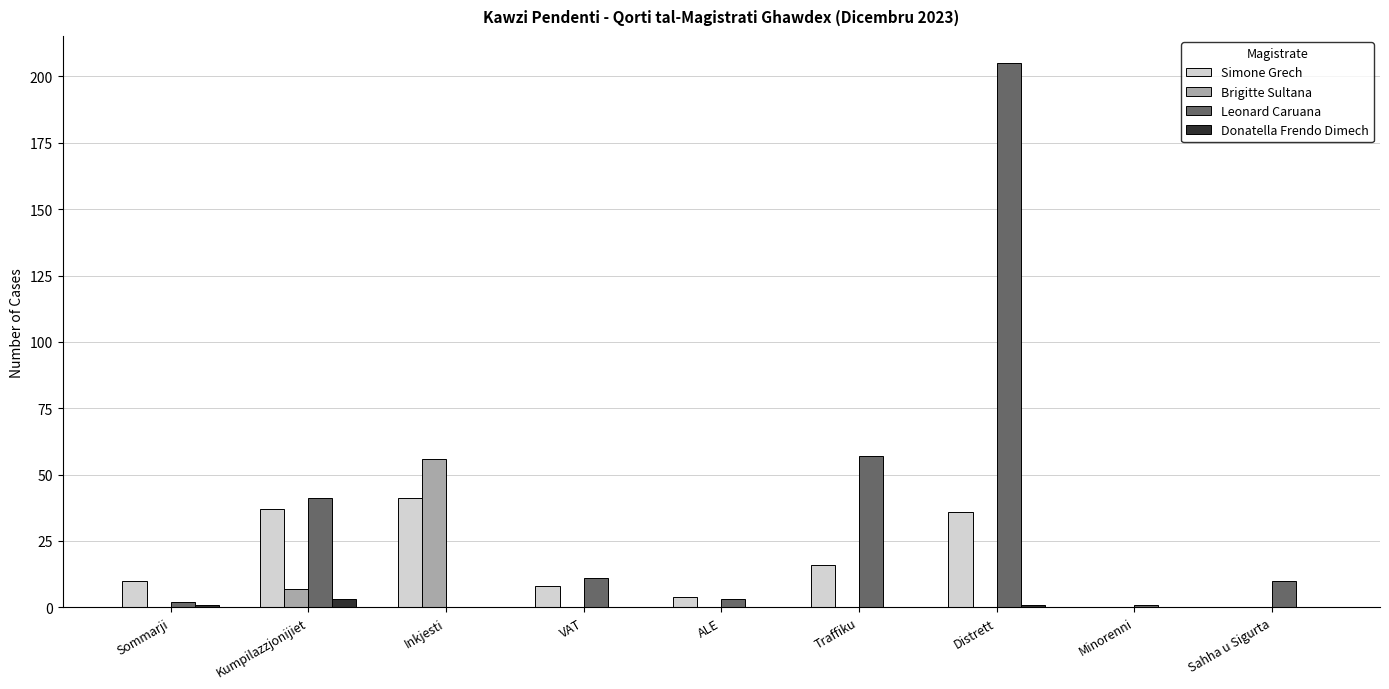

What is the sum of all Brigitte Sultana values?

63